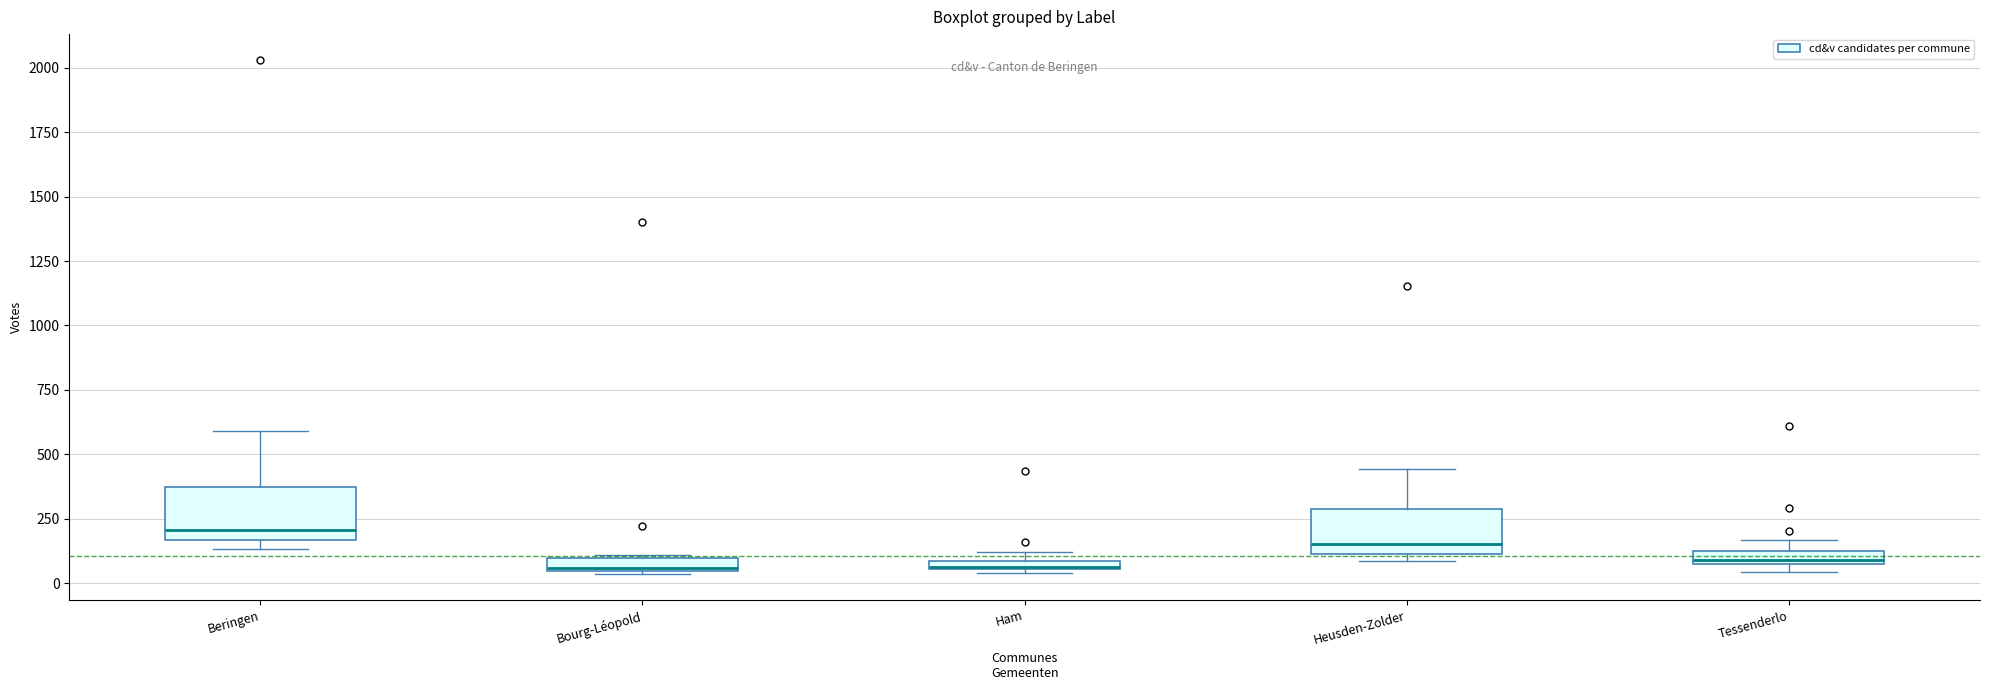

Where is the lower edge of the box for Bourg-Léopold on the y-axis? The values are not printed on the chart, so give them approximately, as read against the axis.

50